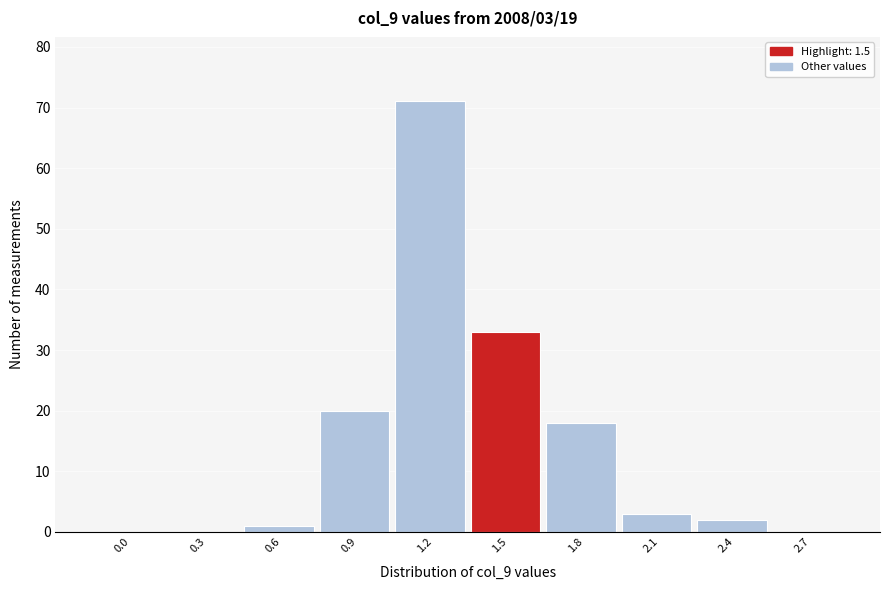

Reading right to left, list all the values displayed in this chart.

2.7=0	2.4=2	2.1=3	1.8=18	1.5=33	1.2=71	0.9=20	0.6=1	0.3=0	0.0=0